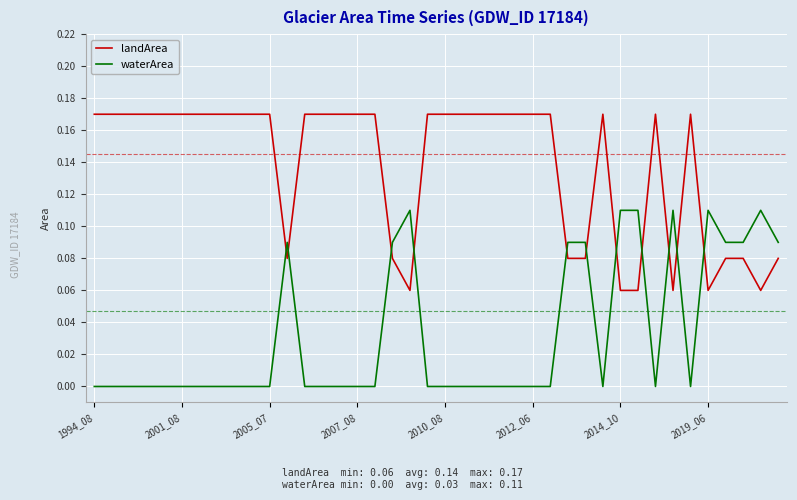

Which series ends up on top after the final intersection of landArea and waterArea?

waterArea